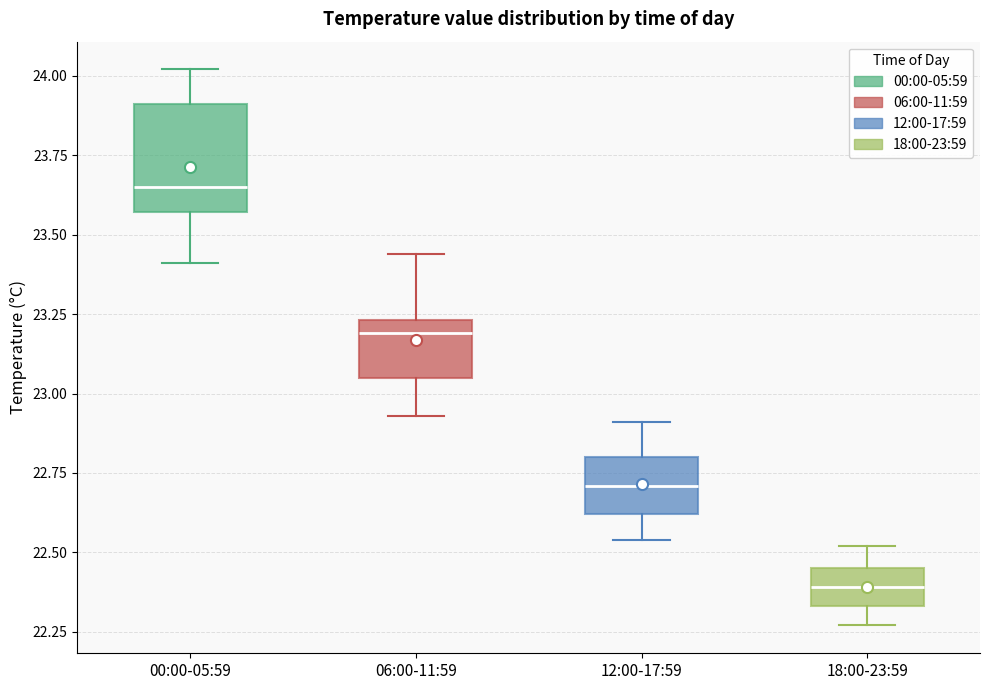

Reading left to right, transcribe this box plot: for each box, give where its median line is, the range the box spans, and where its two whiskers end, as read against the y-axis. The values are not printed on the chart, so give them approximately, as read against the axis.

00:00-05:59: median 23.65, box 23.55 to 23.90, whiskers 23.40 to 24.00
06:00-11:59: median 23.20, box 23.05 to 23.25, whiskers 22.95 to 23.45
12:00-17:59: median 22.70, box 22.60 to 22.80, whiskers 22.55 to 22.90
18:00-23:59: median 22.40, box 22.35 to 22.45, whiskers 22.25 to 22.50